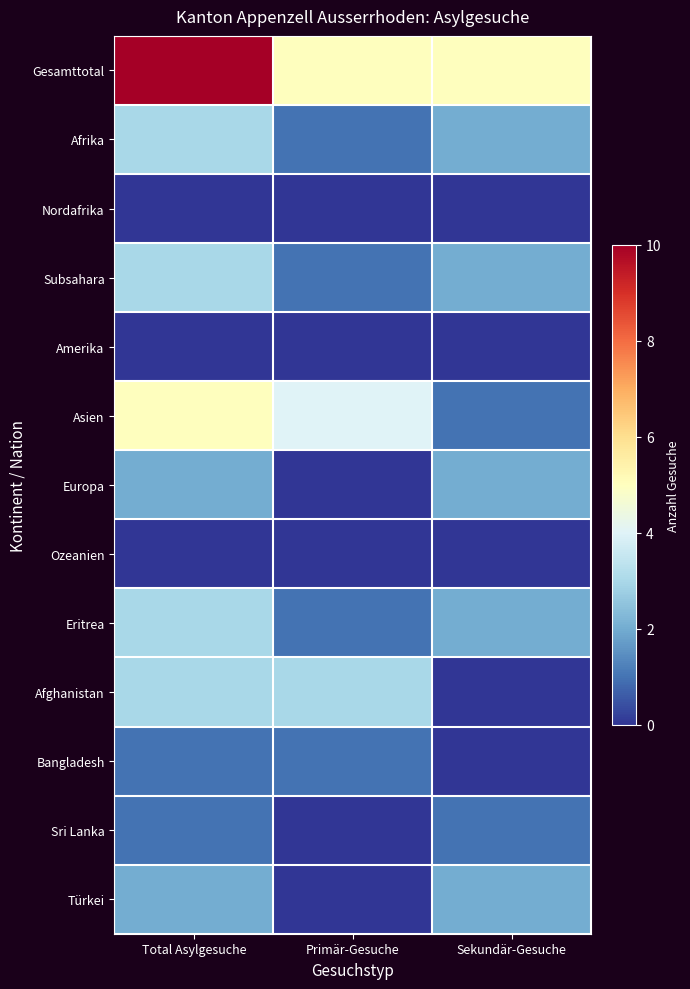

At Primär-Gesuche, list the series in order from largest to smallest.

Gesamttotal, Asien, Afghanistan, Afrika, Subsahara, Eritrea, Bangladesh, Nordafrika, Amerika, Europa, Ozeanien, Sri Lanka, Türkei